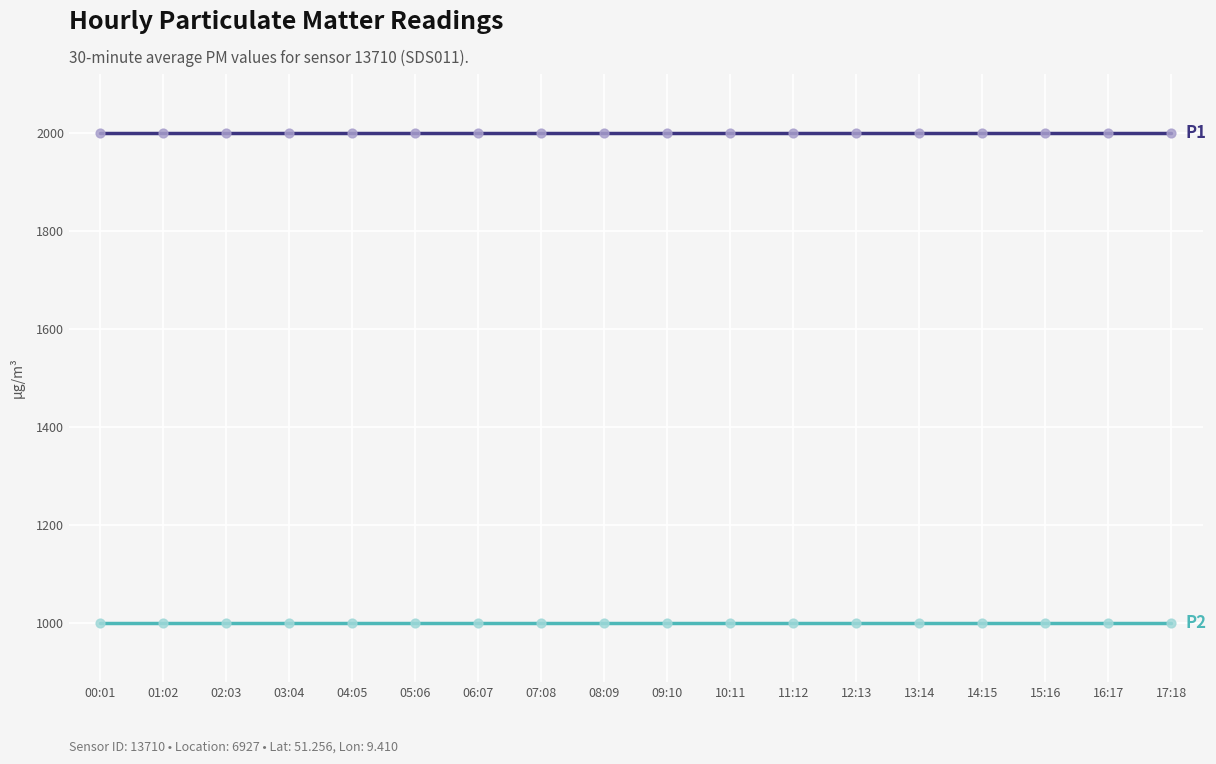

What is the total value across all series at 00:01?

2999.8